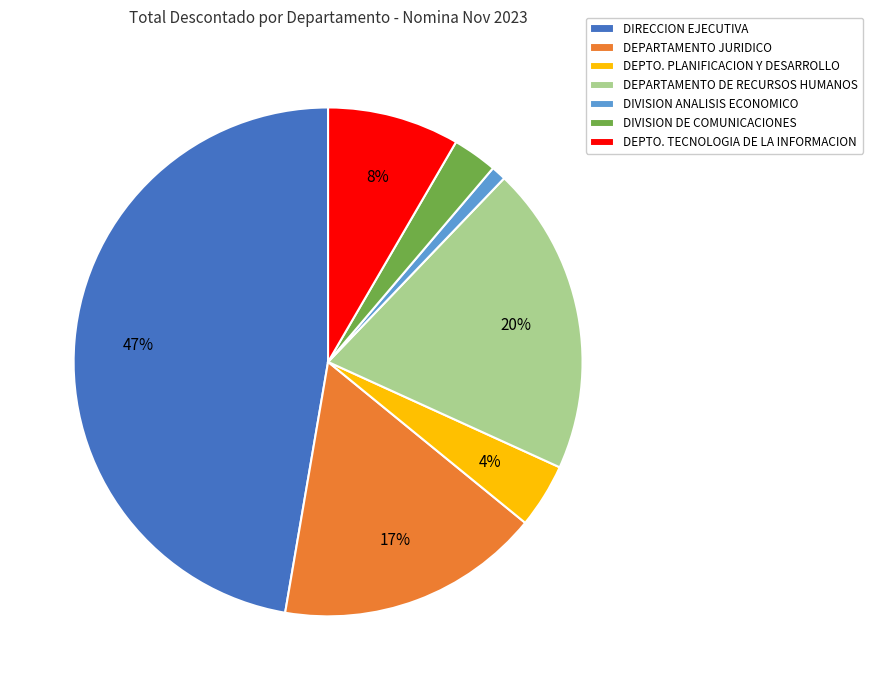

Do DEPTO. TECNOLOGIA DE LA INFORMACION and DIVISION DE COMUNICACIONES together represent more than half of the pie?

No